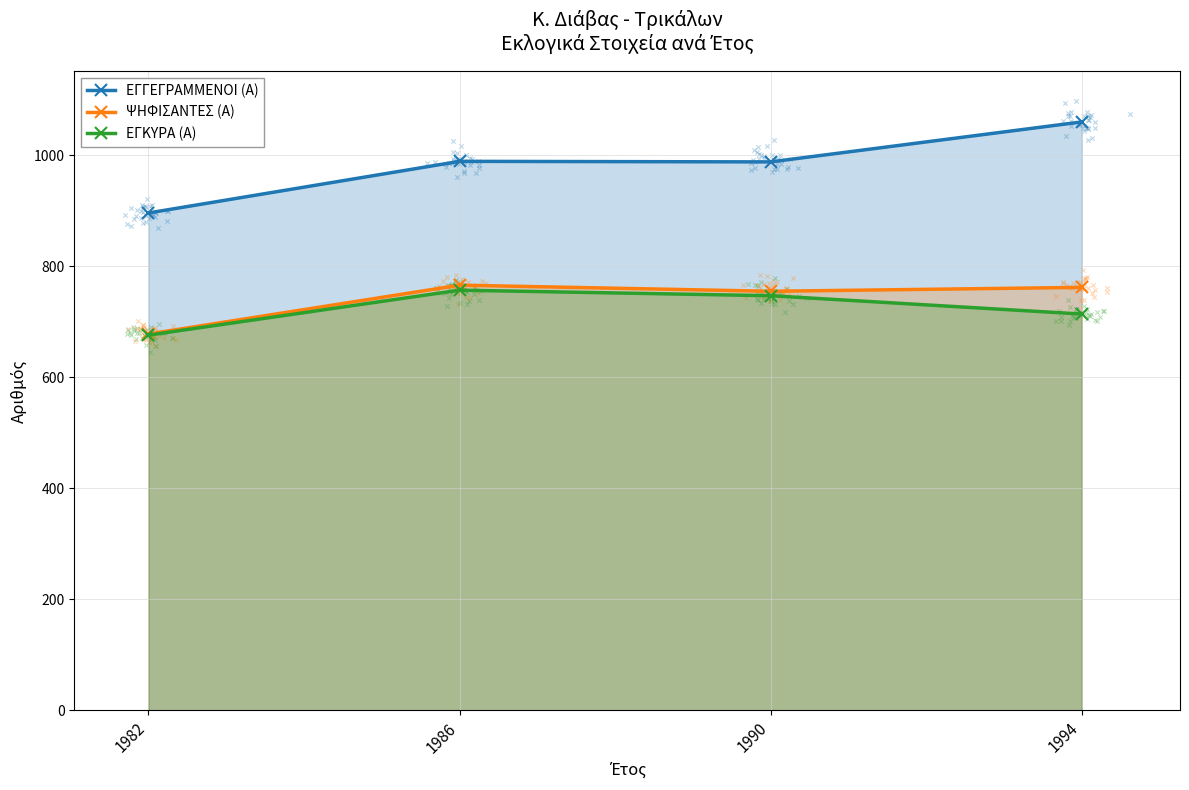

At which category is the sum across all series the highest?

1994